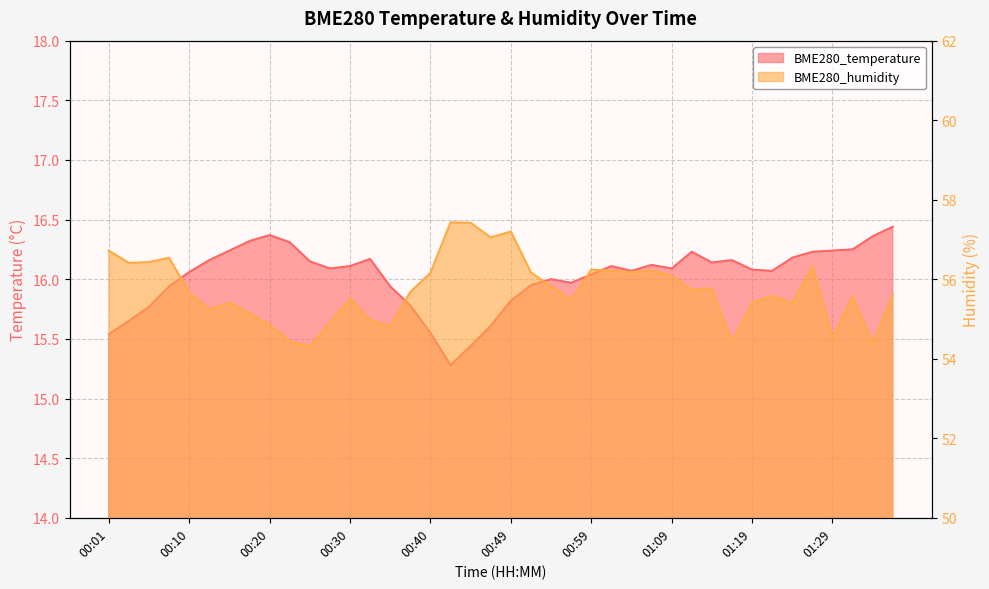

What is the approximate value of BME280_temperature at 01:01?

16.1